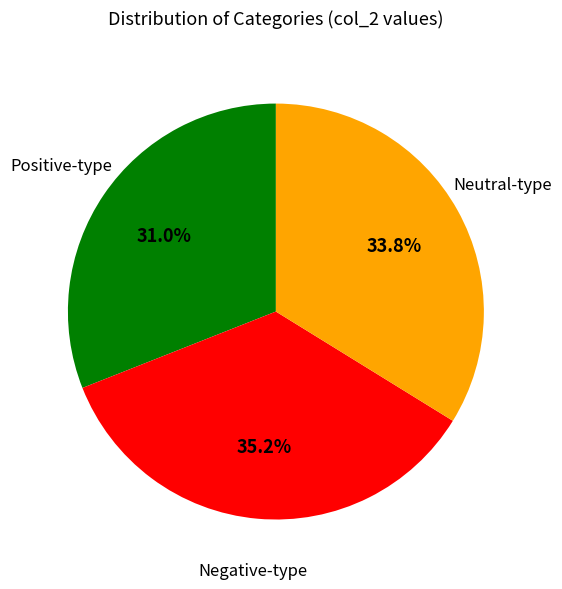

Which category has the smallest portion of the pie?

Positive-type